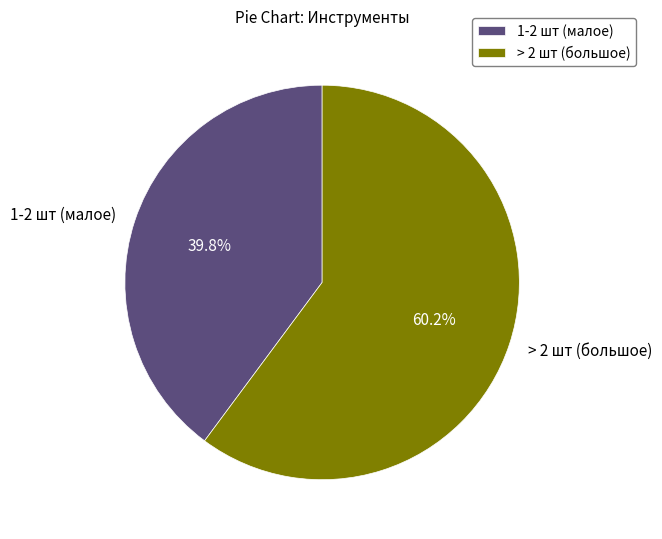

Approximately how many times larger is the value at 1-2 шт (малое) compared to > 2 шт (большое)?

0.7